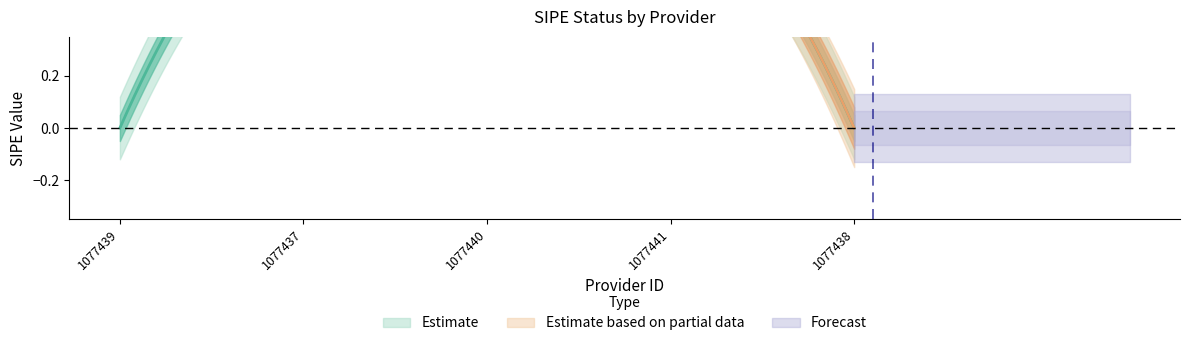

What is the label of the 2nd point from the right?

1077441